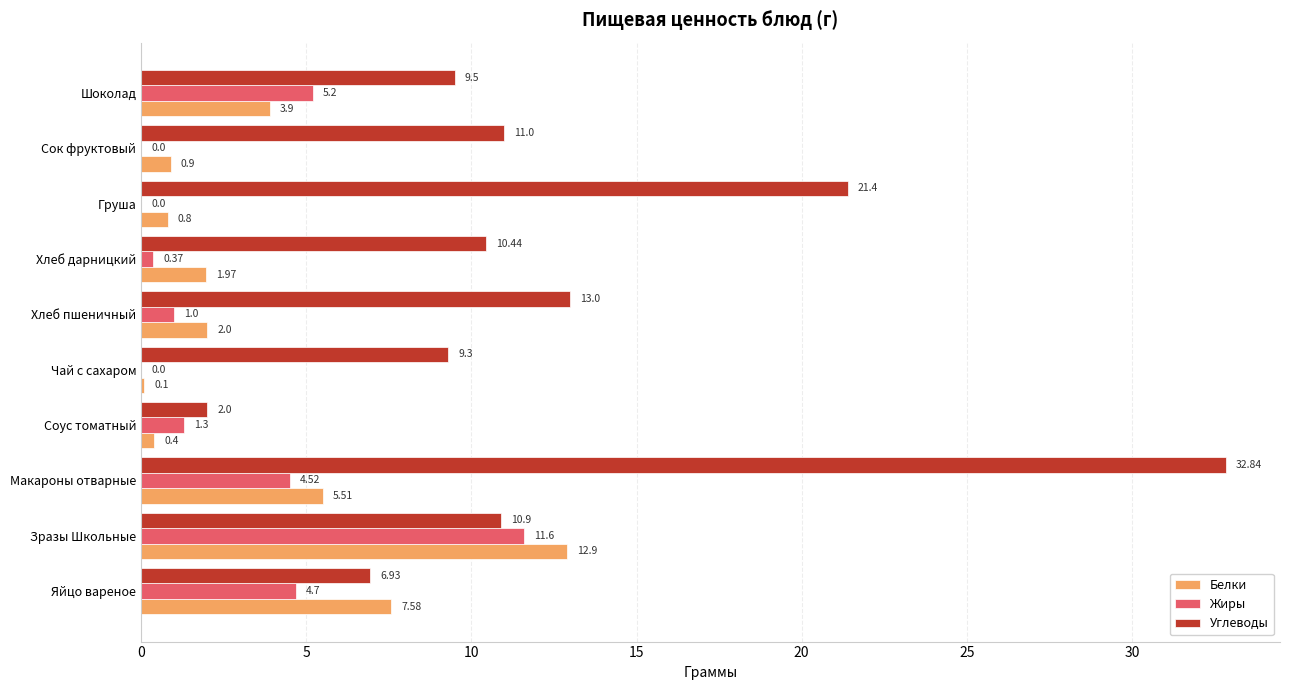

At which category is the sum across all series the highest?

Макароны отварные